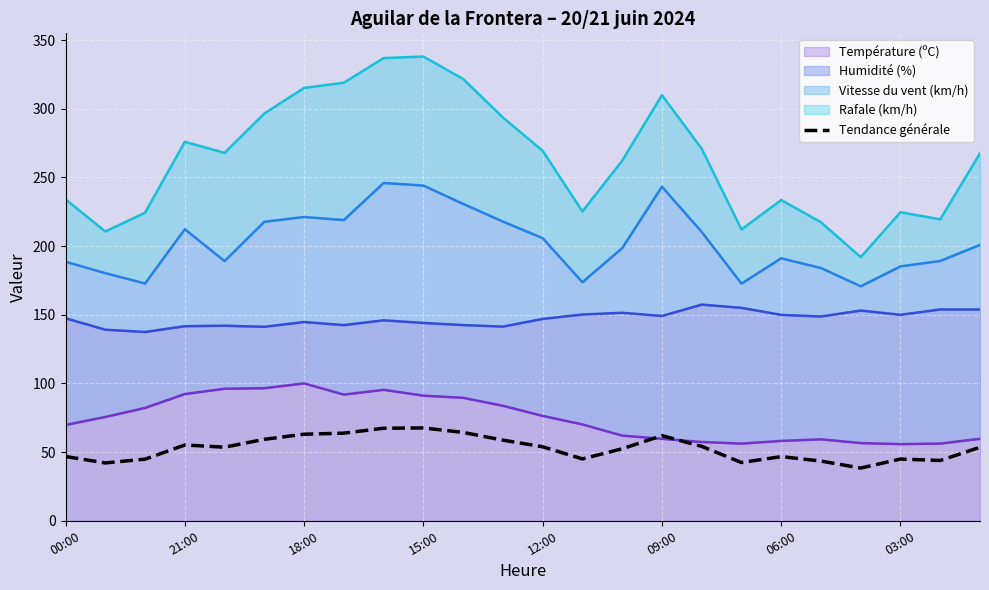

The value at 8 is 44.4. True or false?

False